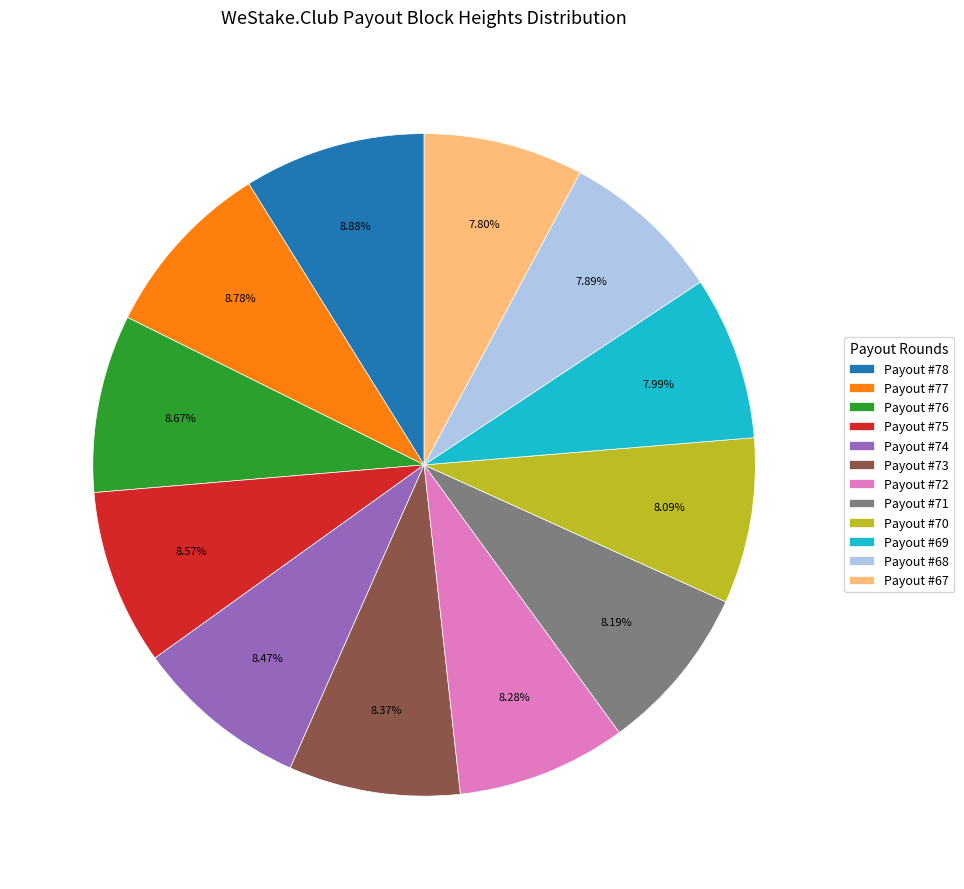

Which has a higher value, Payout #76 or Payout #69?

Payout #76